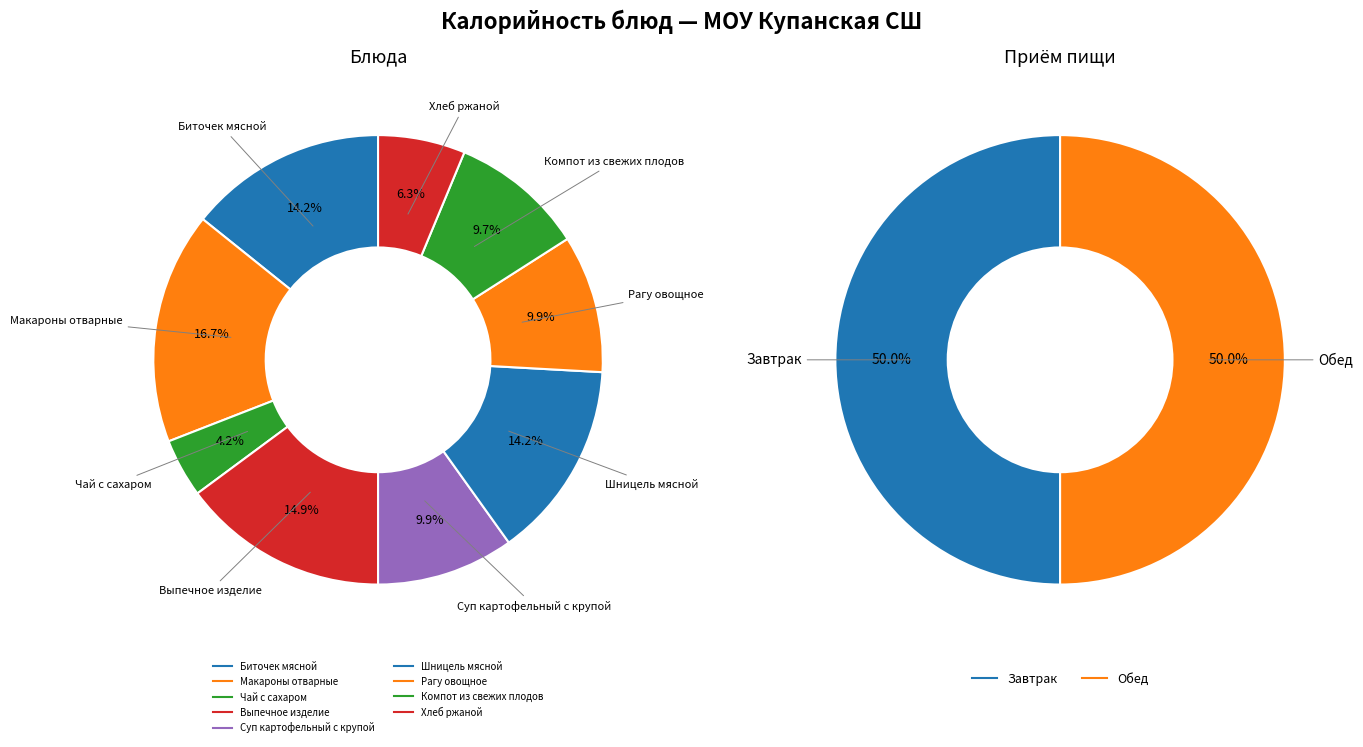

To the nearest percent, what is the difference between the Выпечное изделие and Хлеб ржаной slice percentages?

9%